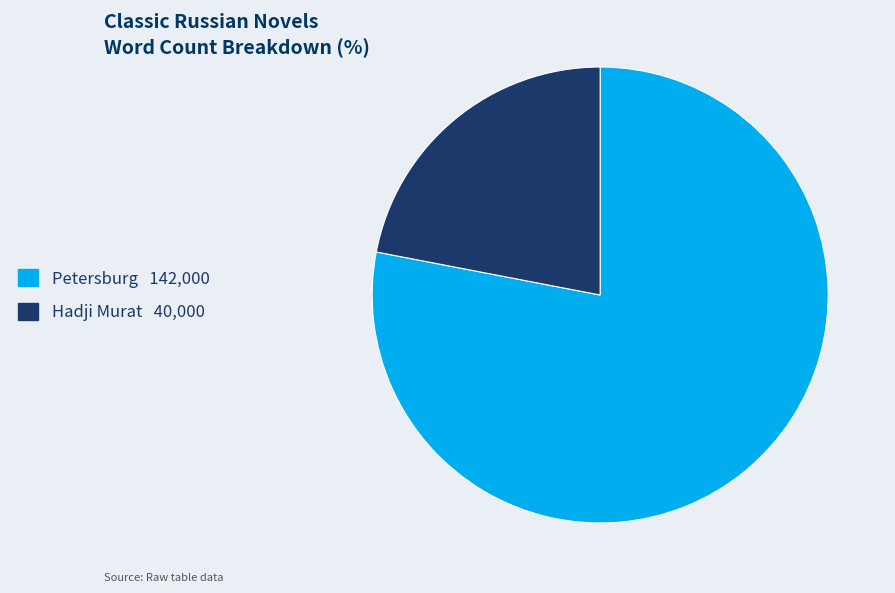

Which category accounts for the majority?

Petersburg